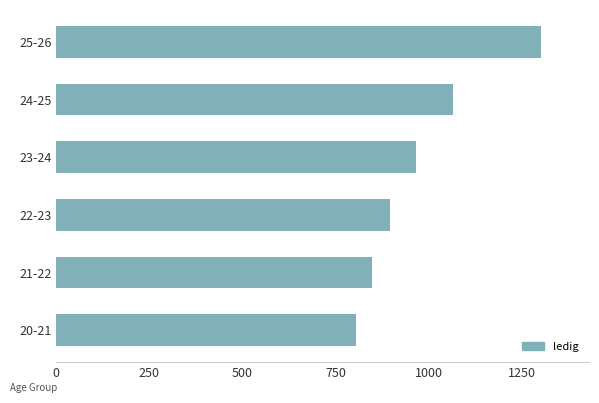

Rank the categories by value from lowest to highest.

20-21, 21-22, 22-23, 23-24, 24-25, 25-26